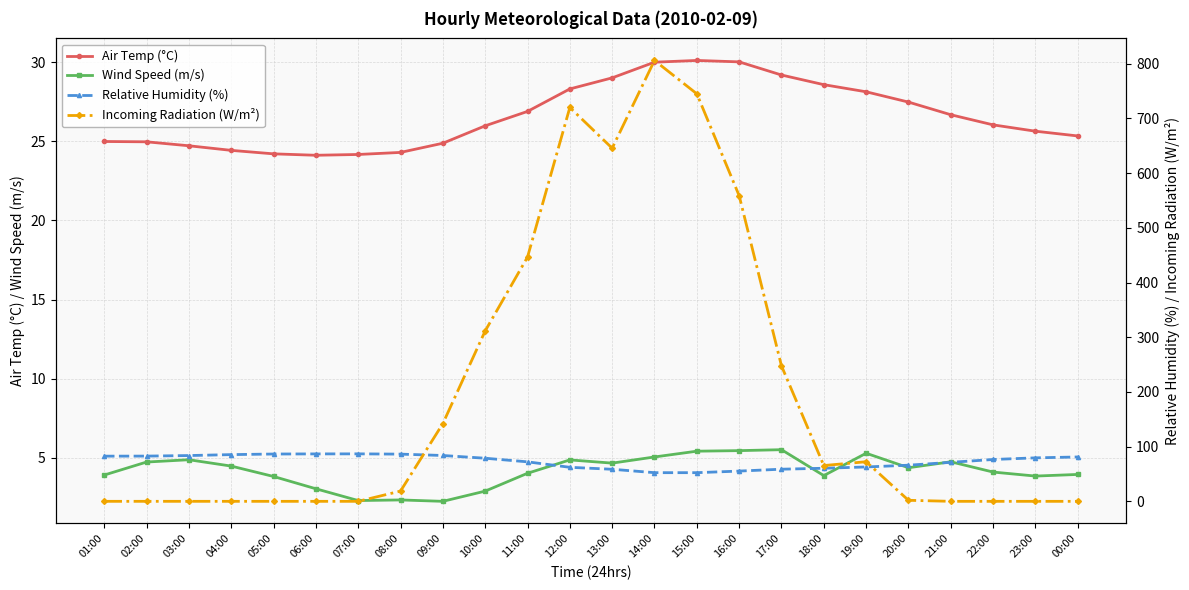

At 14:00, list the series in order from largest to smallest.

Incoming Radiation (W/m²), Relative Humidity (%), Air Temp (°C), Wind Speed (m/s)